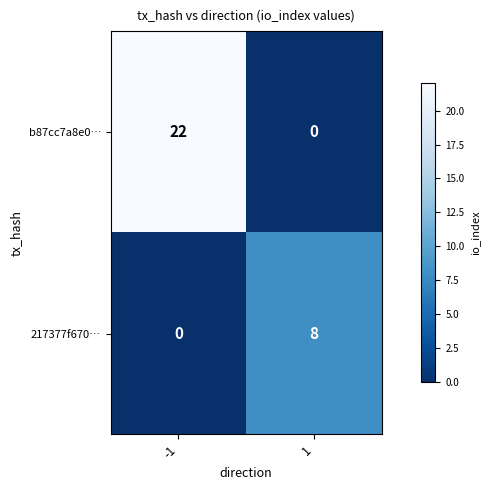

What is the sum of all 217377f670… values?

8